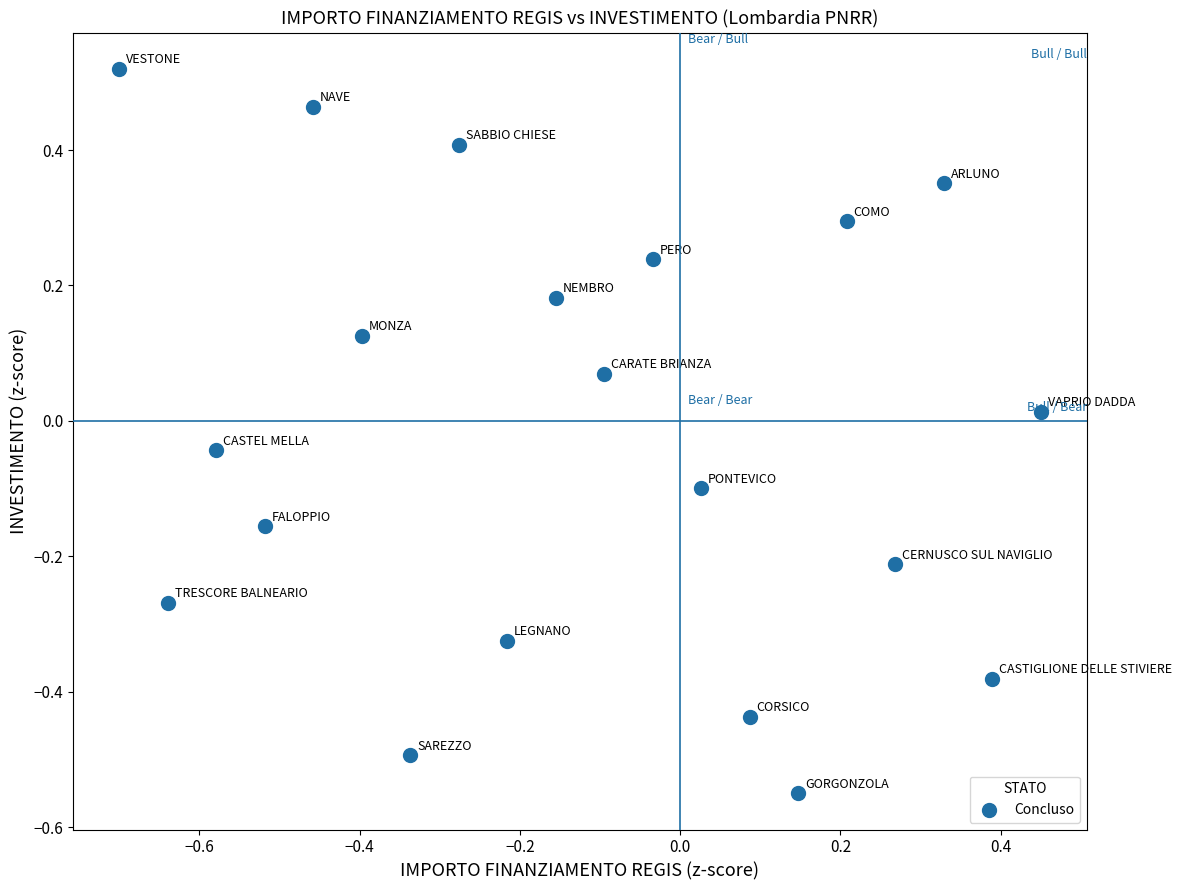

What is the range of Y values (max minus min)?

1.1